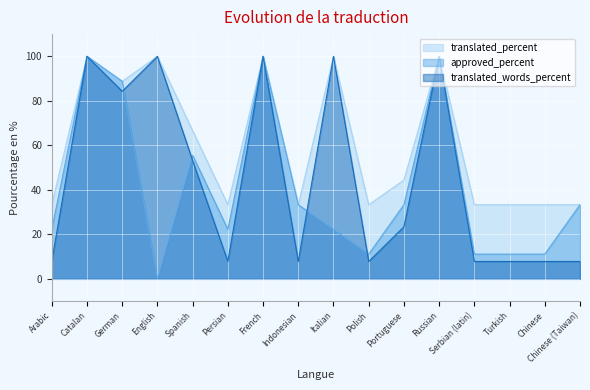

Which has a higher value, Turkish or Persian?

Turkish